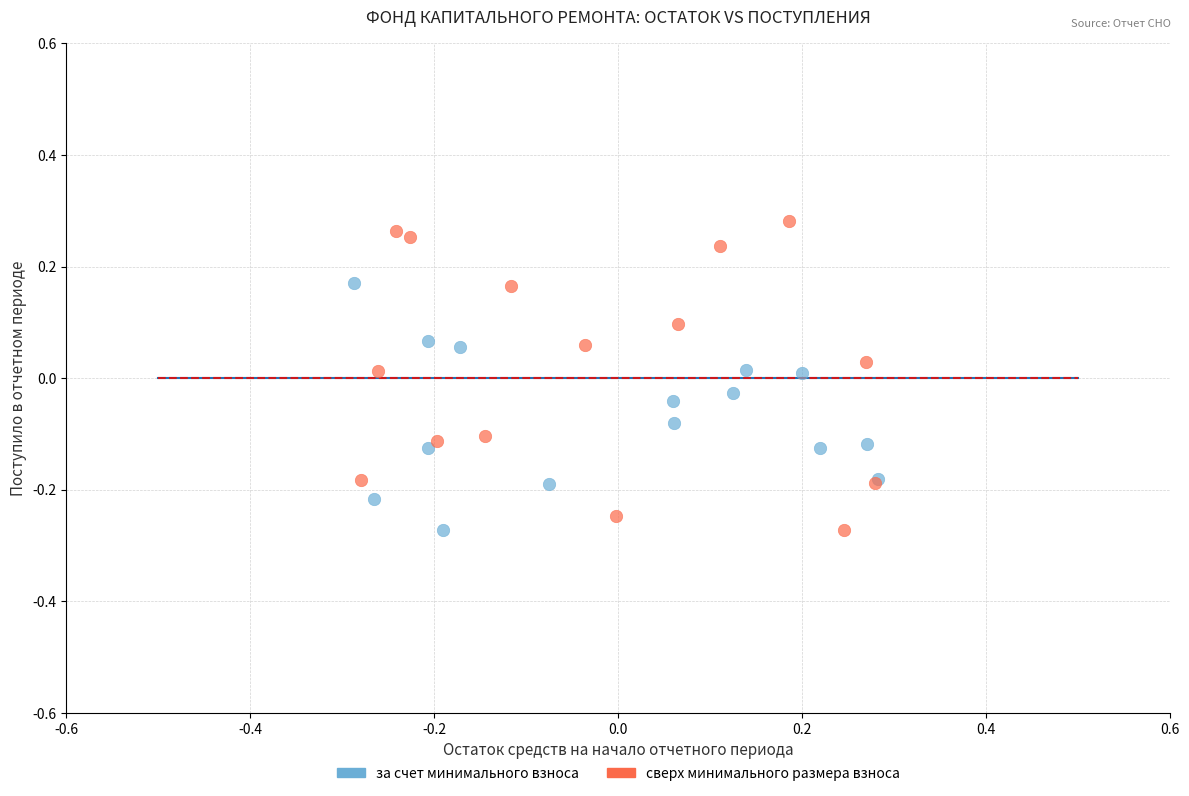

Which series has the largest Y range (max minus min)?

сверх минимального размера взноса